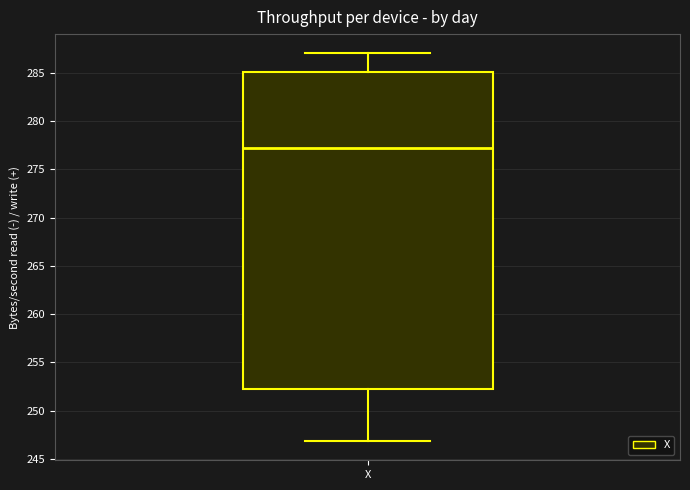

Where does the median line of the box for X sit on the y-axis? The values are not printed on the chart, so give them approximately, as read against the axis.

277